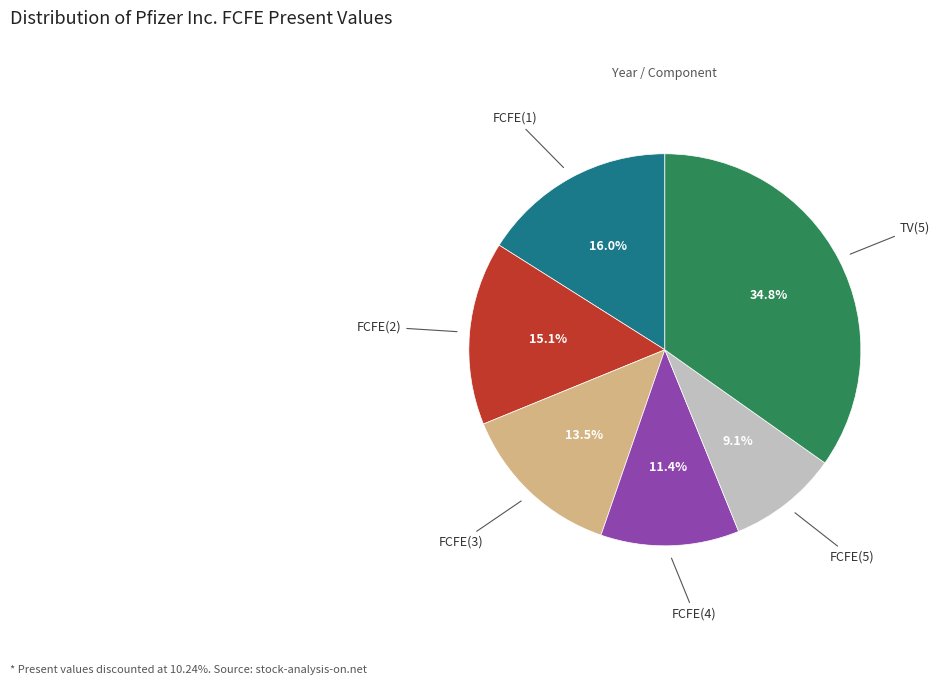

How many slices are in this pie chart?

6